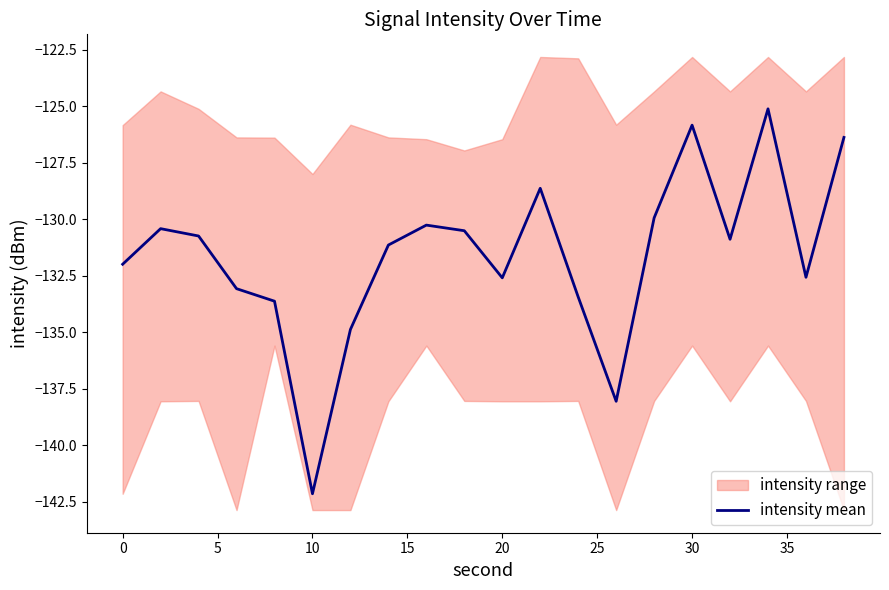

What is the lowest value of the intensity mean series?

-142.1